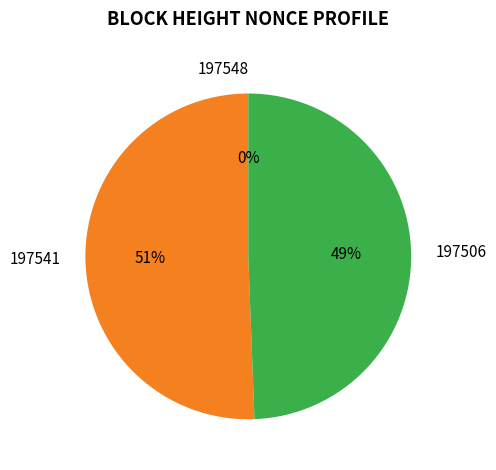

Does 197506 represent more than half of the total?

No